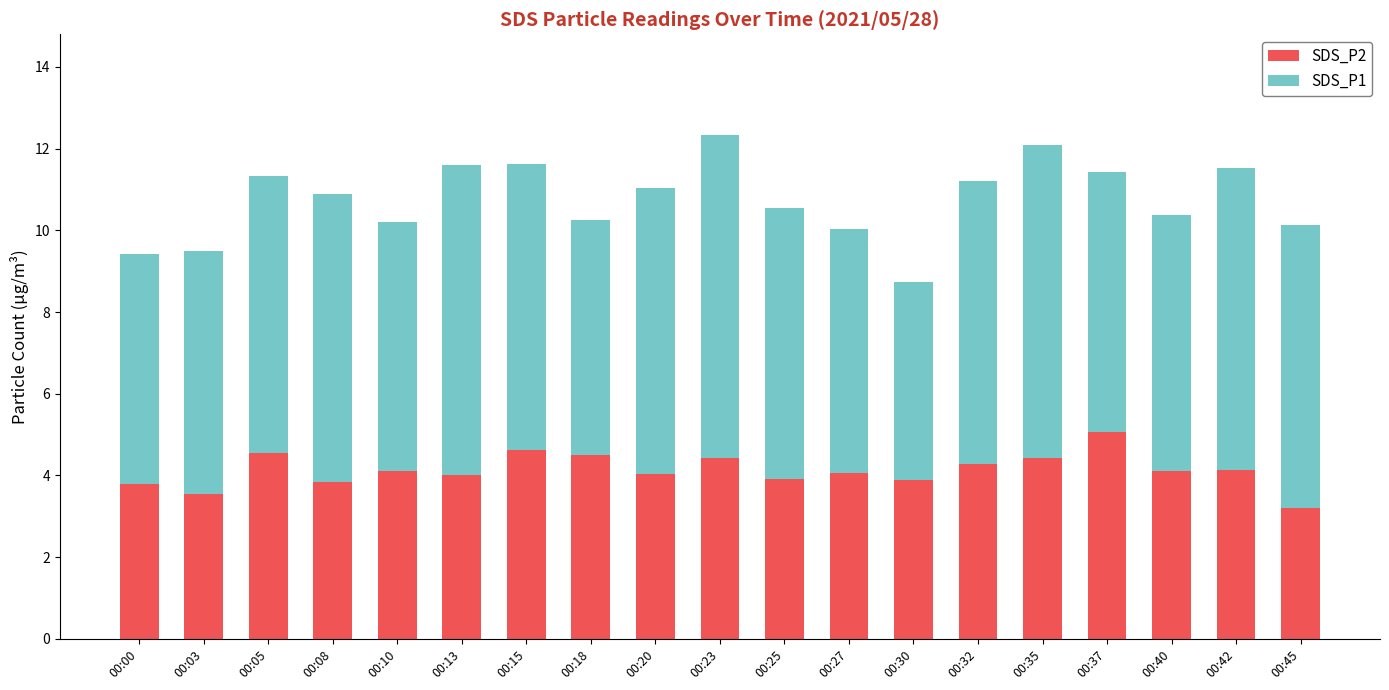

Is it true that SDS_P2 equals 5.5 at 00:45?

False